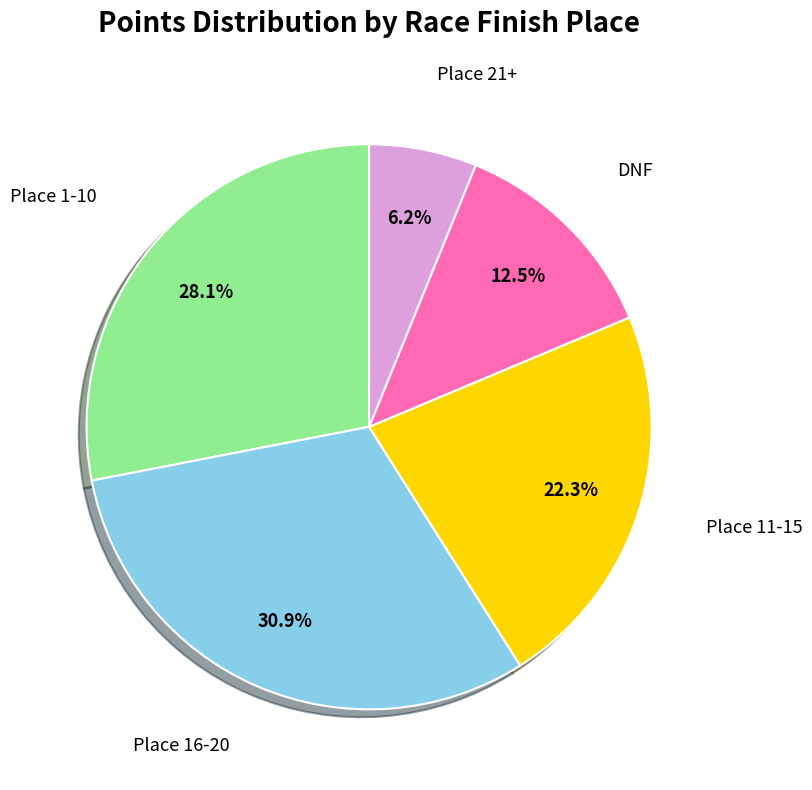

To the nearest percent, what is the average slice percentage?

20%